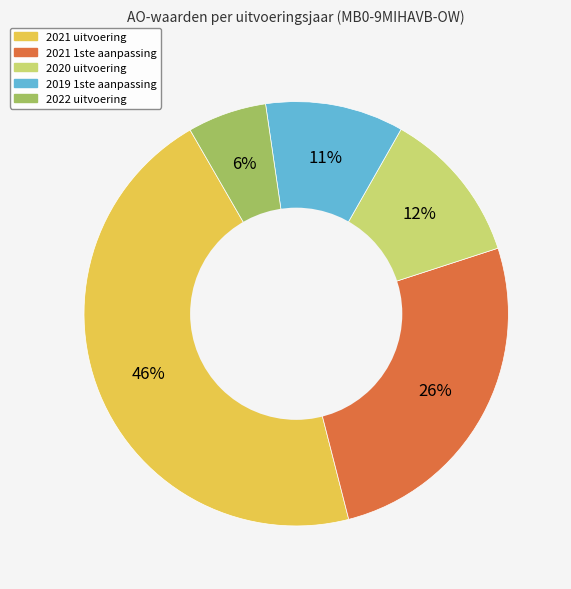

To the nearest percent, what is the combined percentage of 2021 uitvoering and 2019 1ste aanpassing?

56%